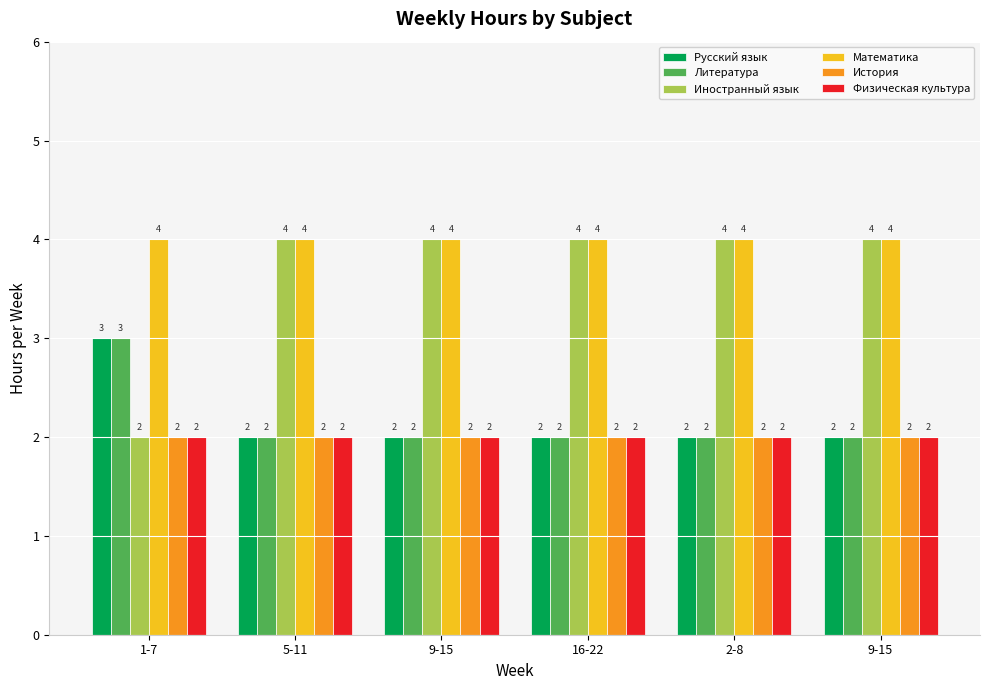

How many groups of bars are there?

6